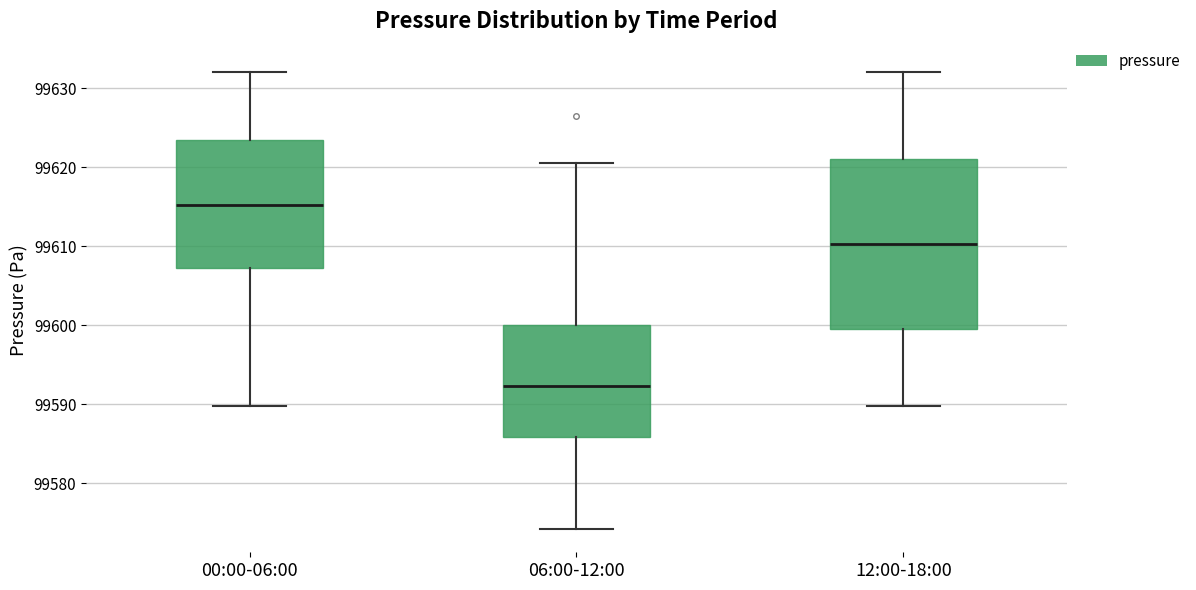

Where is the upper edge of the box for 00:00-06:00 on the y-axis? The values are not printed on the chart, so give them approximately, as read against the axis.

99623